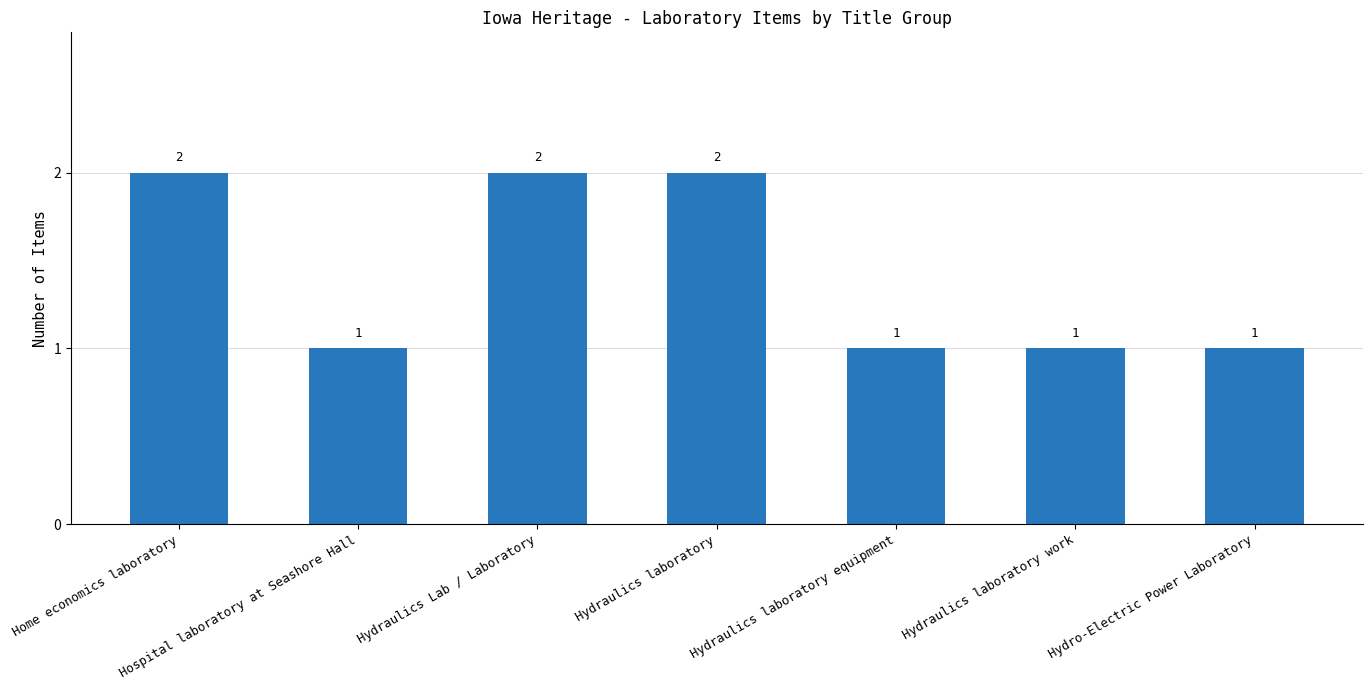

What is the change in value from Hospital laboratory at Seashore Hall to Hydraulics Lab / Laboratory?

+1